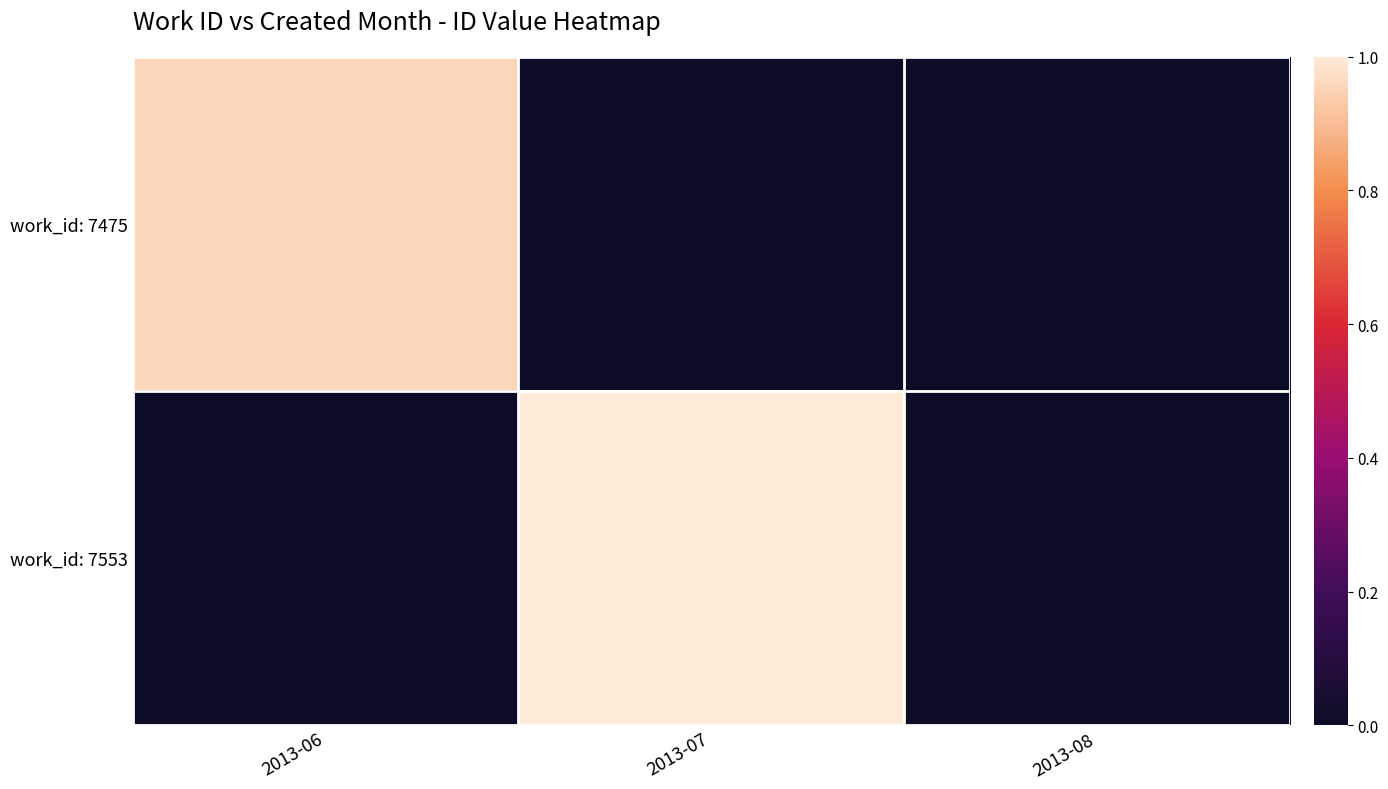

Reading right to left, list all the values displayed in this chart.

work_id: 7475: 2013-08=0.0	2013-07=0.0	2013-06=1.0
work_id: 7553: 2013-08=0.0	2013-07=1.0	2013-06=0.0